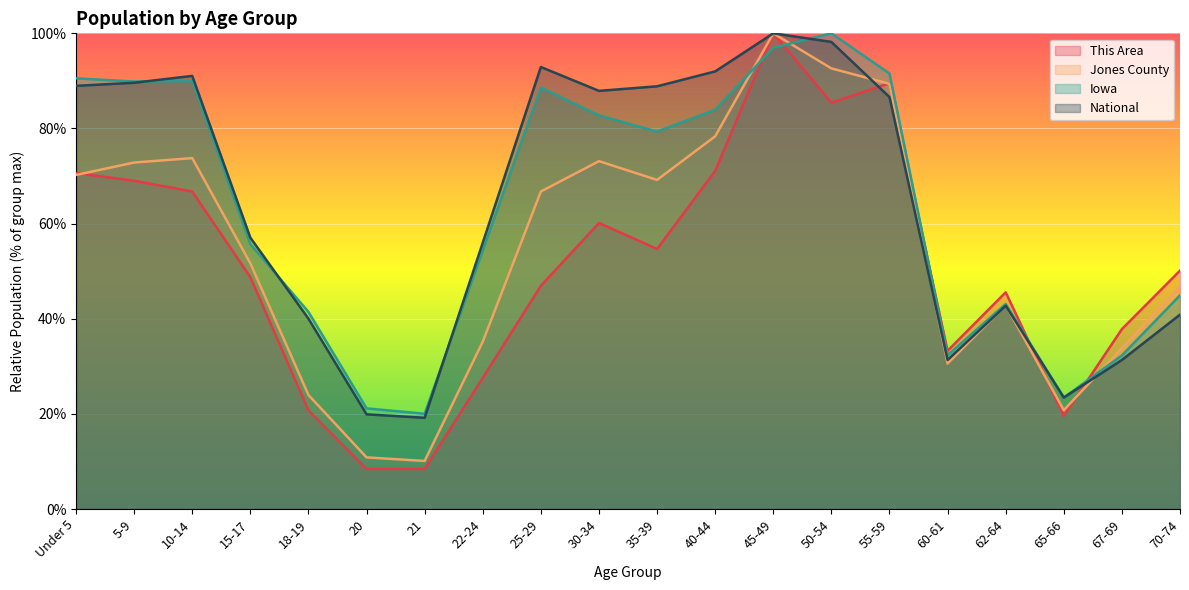

List the series in order of their peak value, highest first.

This Area, Jones County, Iowa, National